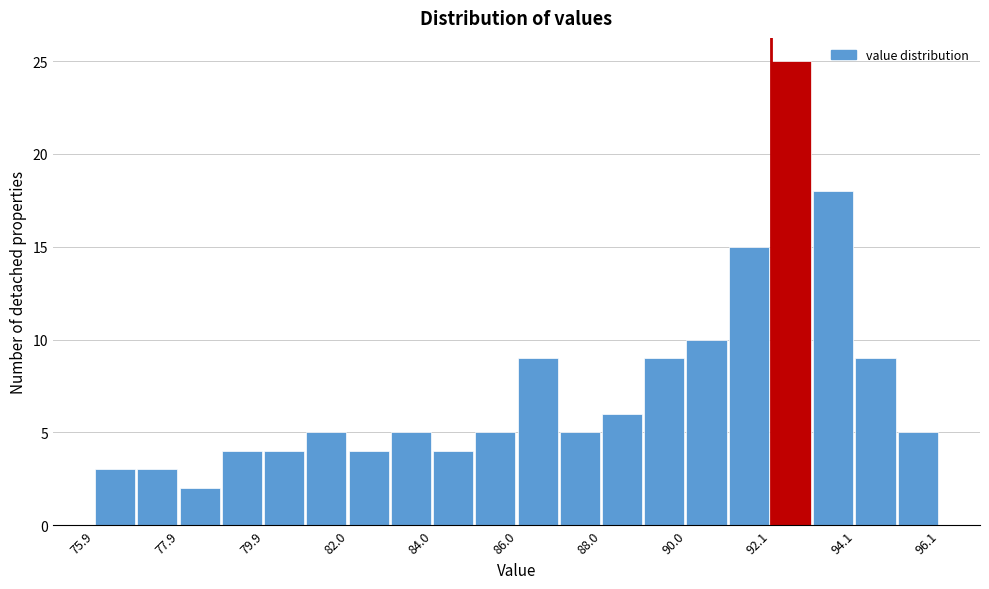

Read against the x-axis, roughly where is the centre of the tallest bar?

92.5